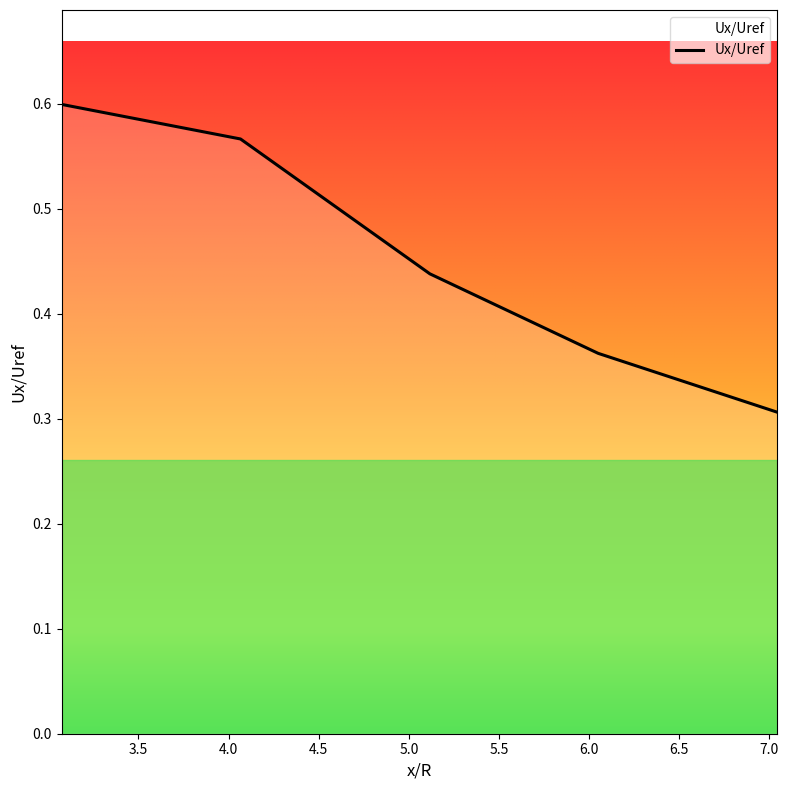

True or false: there are more than 0 points higher than both neighbors.

False